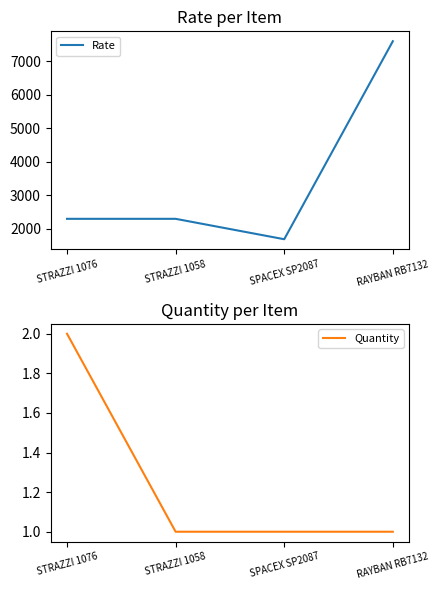

True or false: Rate and Quantity intersect in this chart.

False